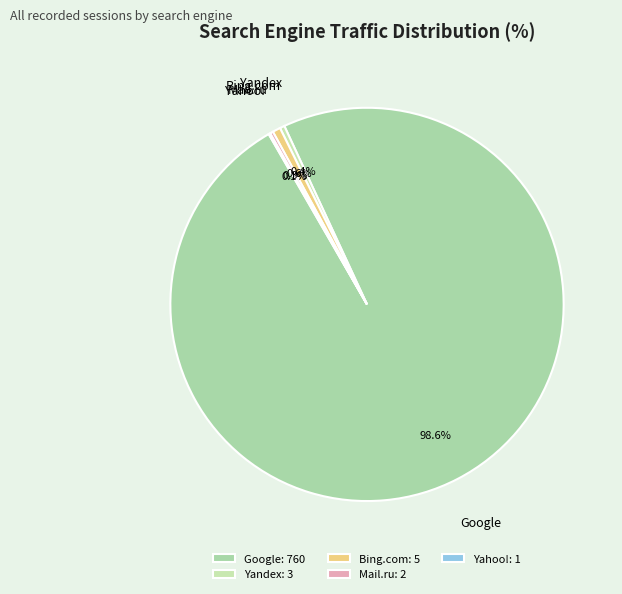

Is it true that Yandex is 0% of the pie?

True